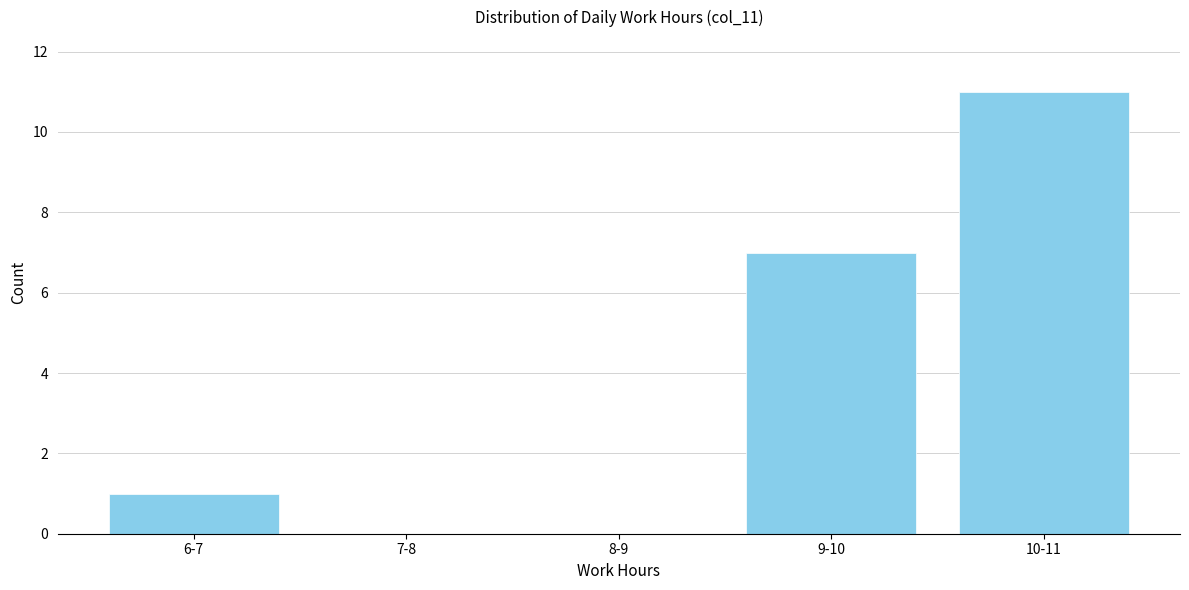

Reading left to right, what are all the values shown in this chart?

6-7=1	7-8=0	8-9=0	9-10=7	10-11=11